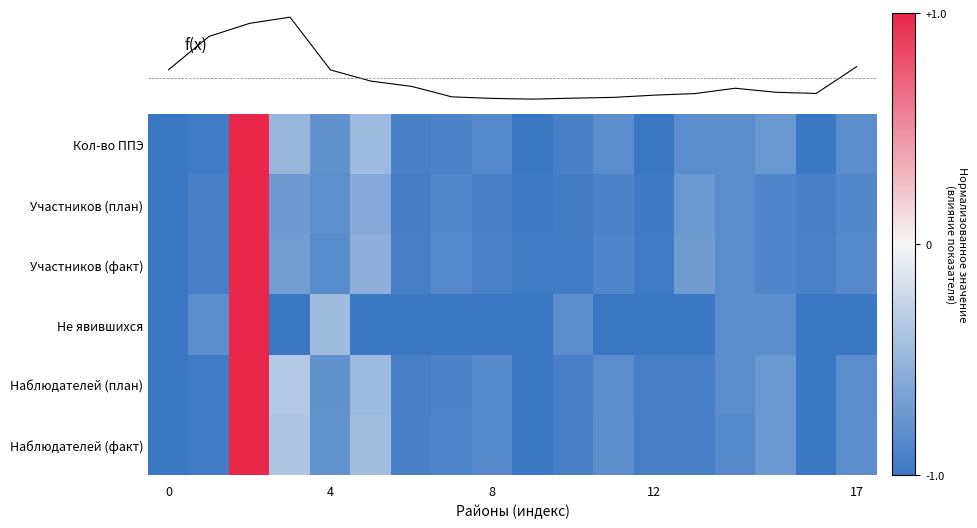

Count the Участников (факт) values in the range 0 to 1.

1